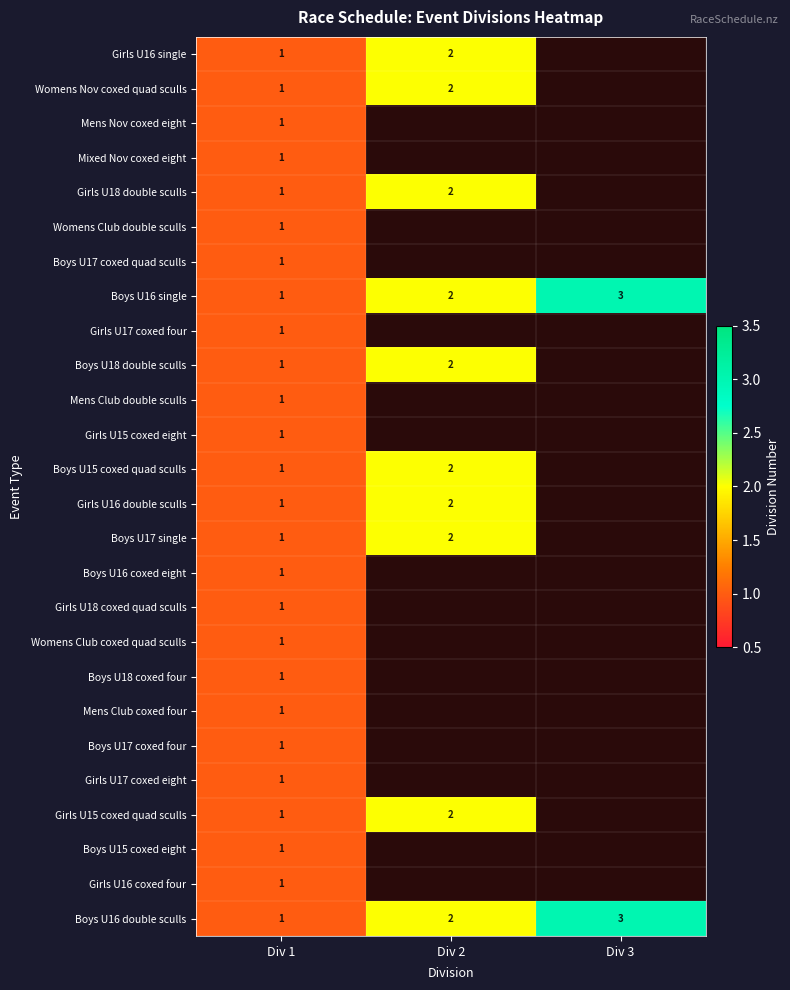

True or false: Girls U16 single has a value of 0 at Div 2.

False